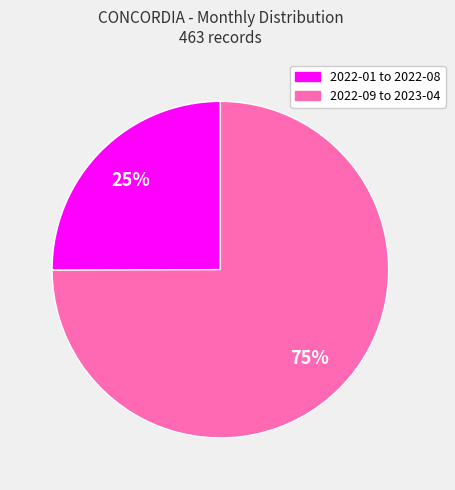

To the nearest percent, what is the average slice percentage?

50%